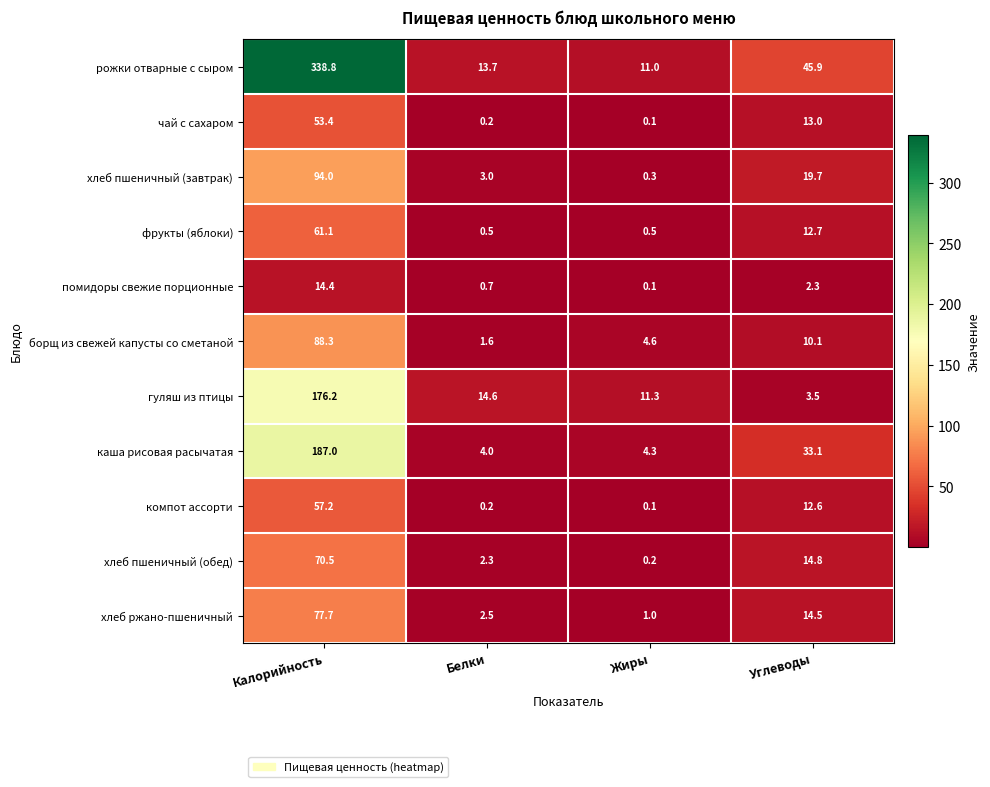

What is the difference between the highest and lowest values at Калорийность?

324.4